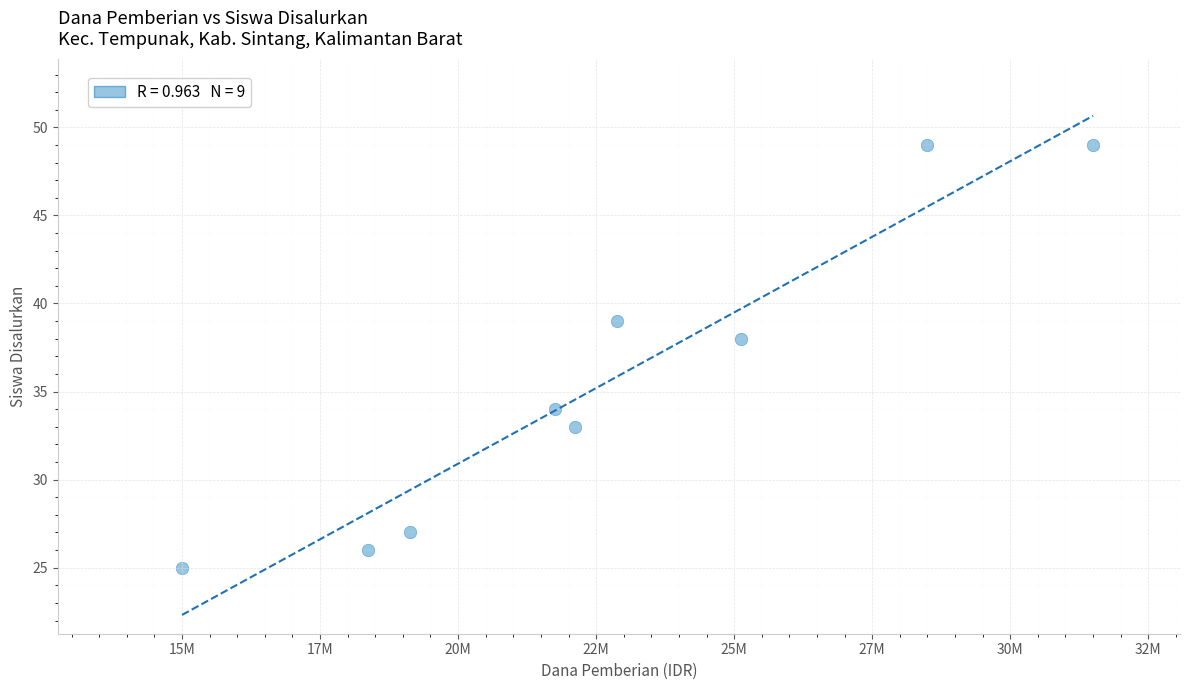

What Y value in the scatter plot is closest to 37?

38